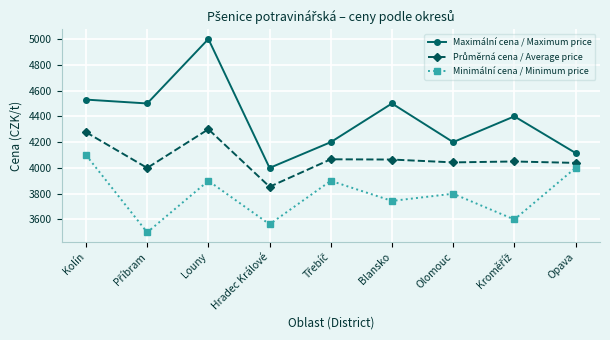

How many lines are shown in the chart?

3